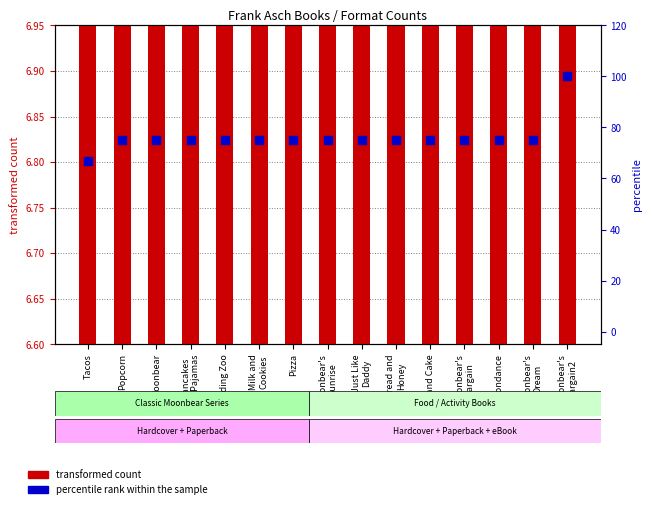

Which series has the largest total across all categories?

percentile rank within the sample